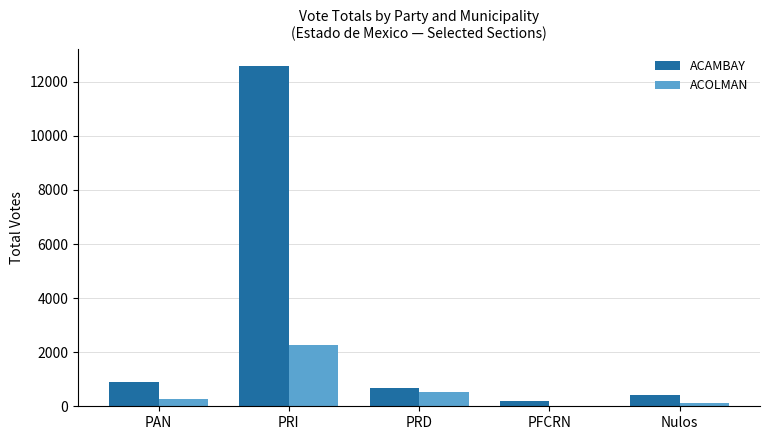

What is the sum of all ACAMBAY values?

14738